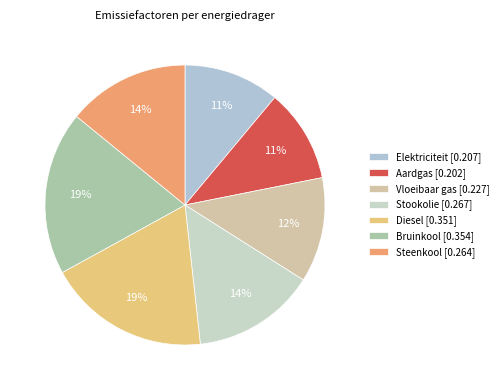

Which slice is the largest?

Bruinkool